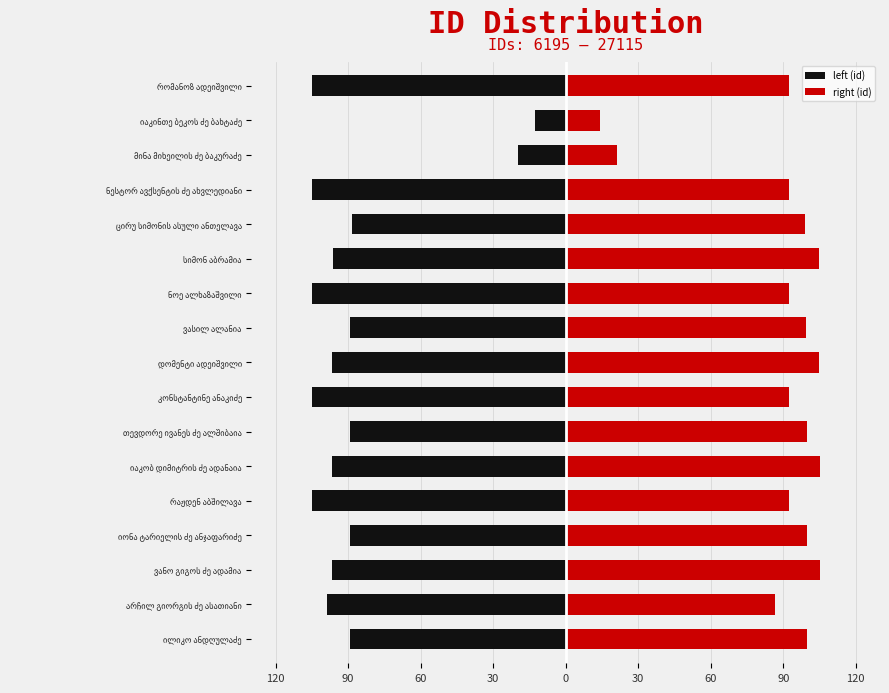

What is the value of the left (id) bar at the 4th from the left?

89.2